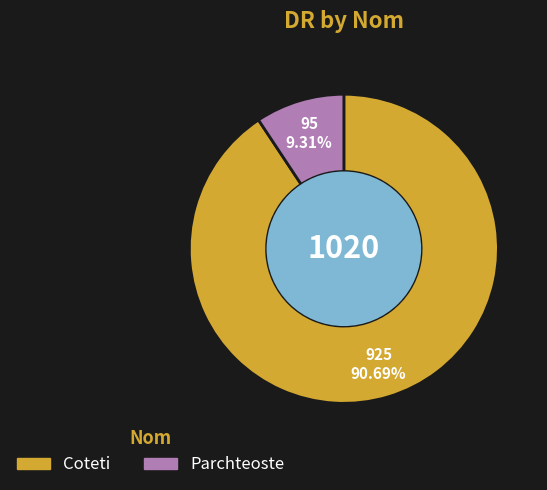

What is the ratio of the value at Coteti to the value at Parchteoste?

9.7